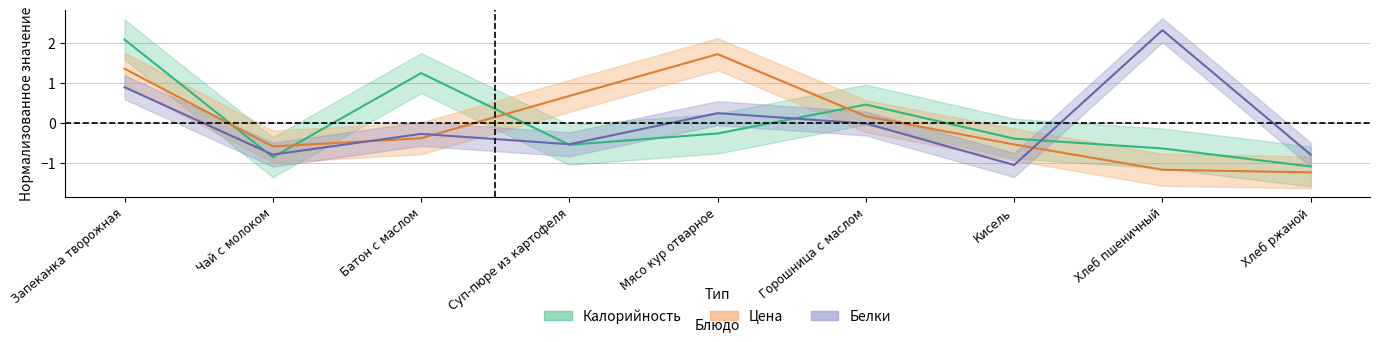

What is the difference between the highest and lowest values at Запеканка творожная?

1.2